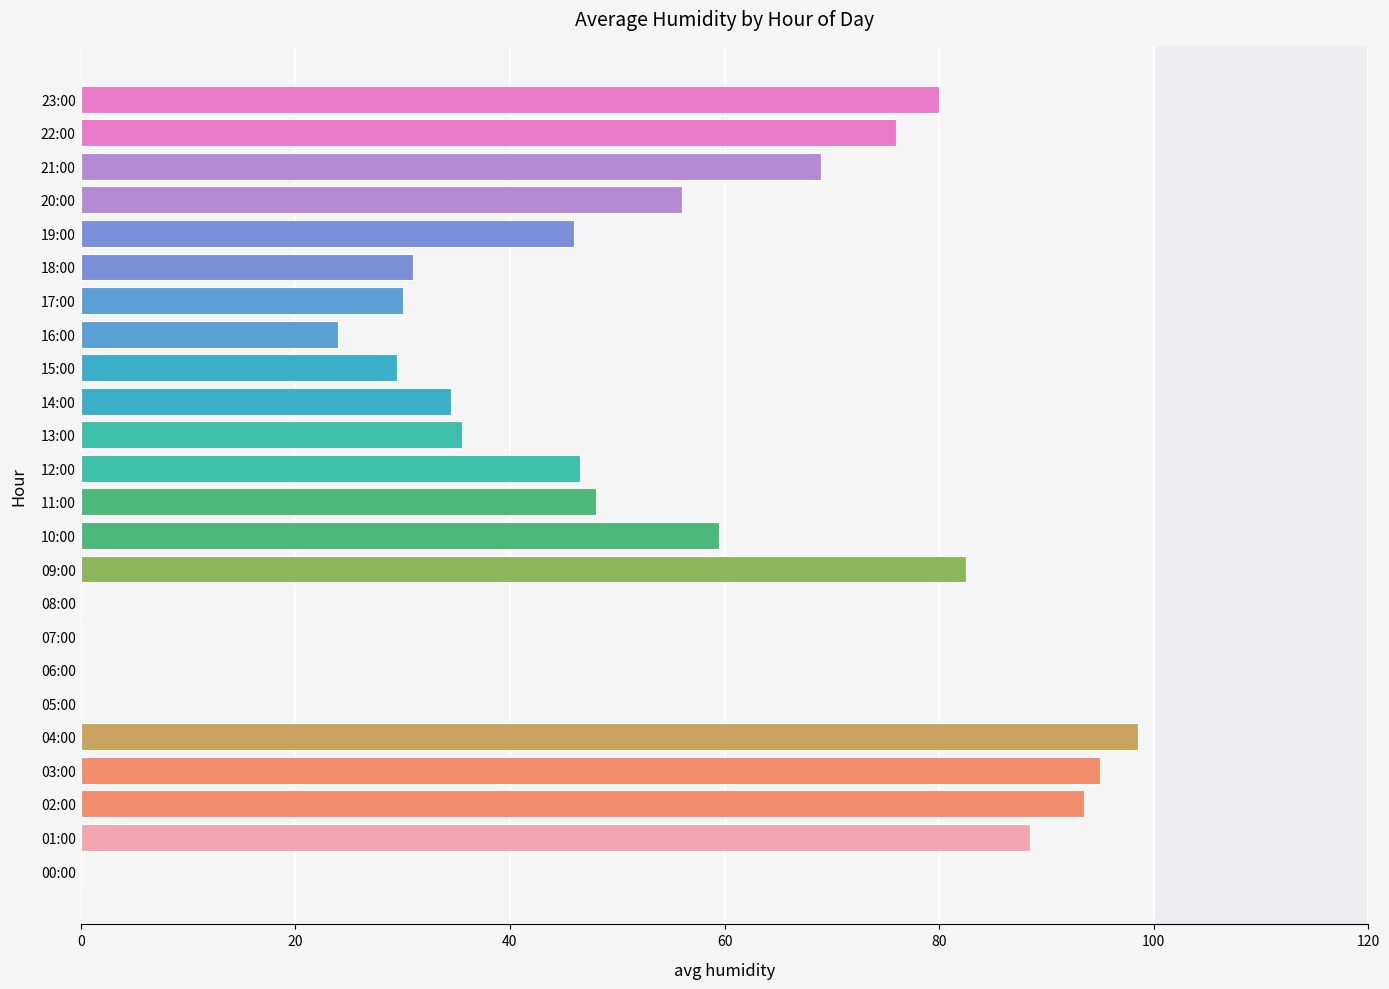

The chart shows a value of 76.0 at 22:00. True or false?

True